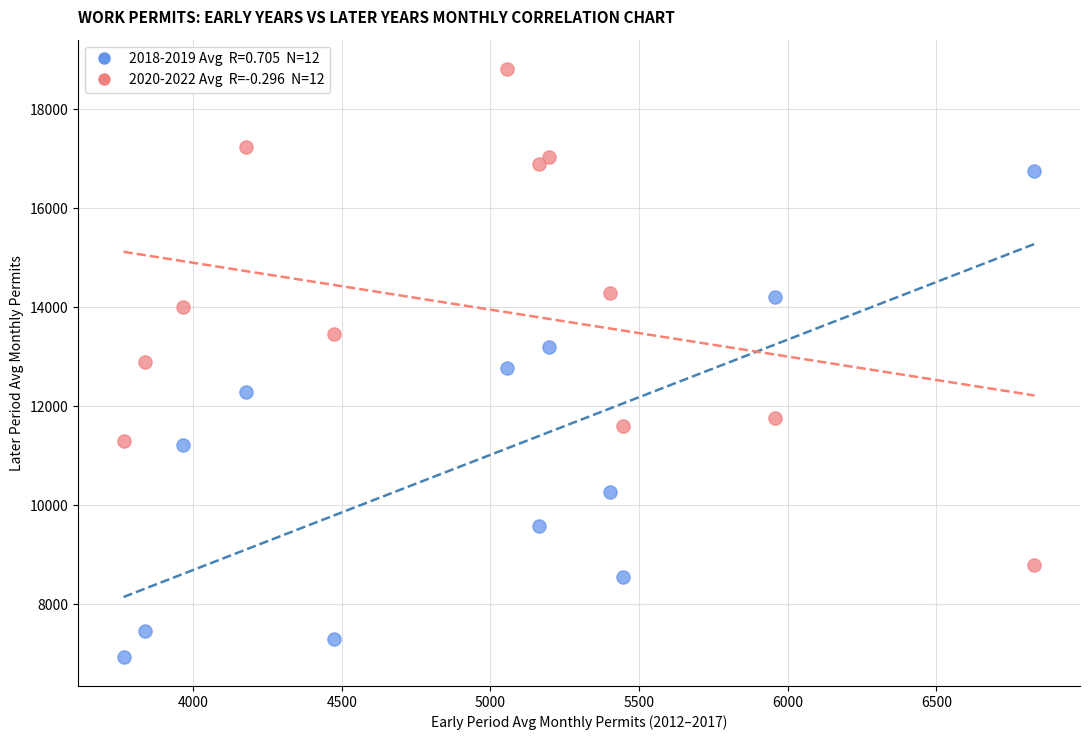

Across all data points, what is the range of X values (max minus min)?

3063.8